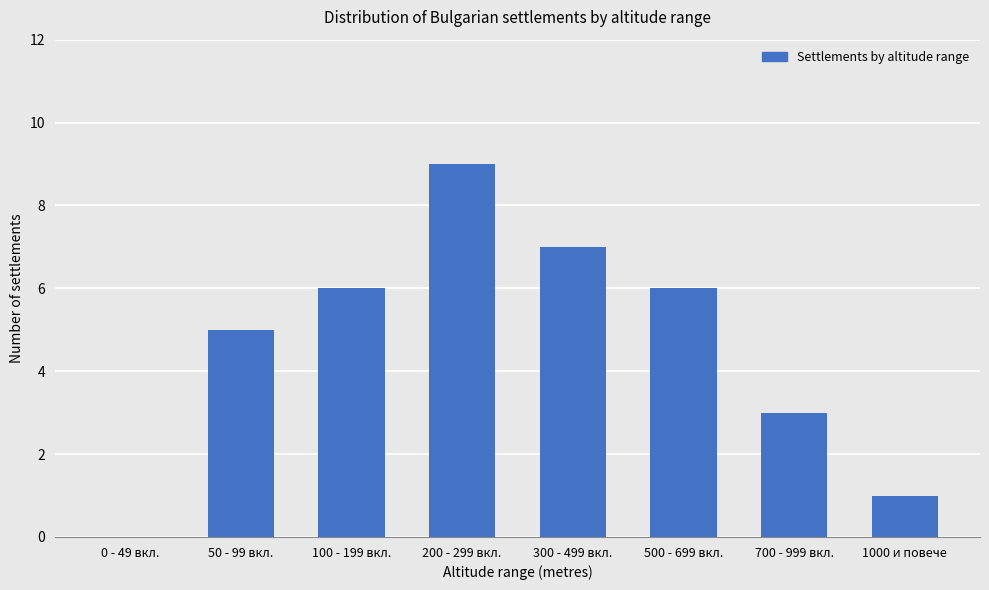

How many data points does each series have?

8